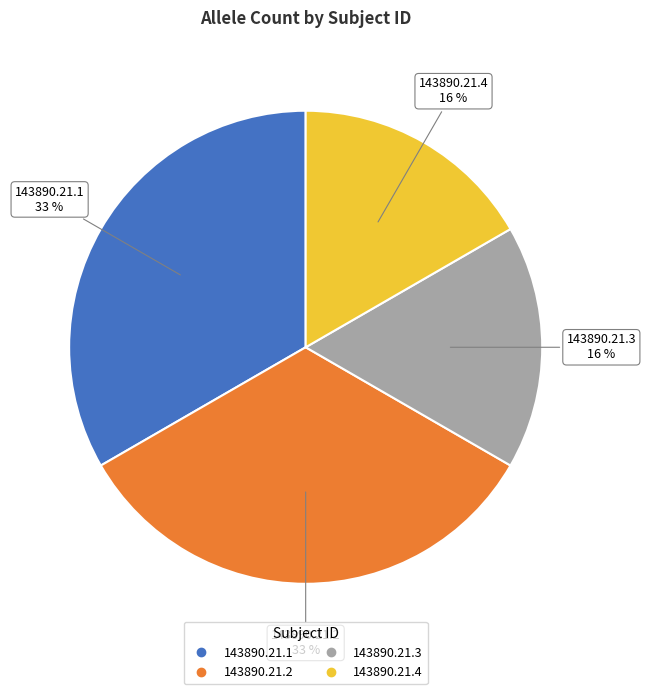

True or false: 143890.21.3 accounts for 17% of the total.

True